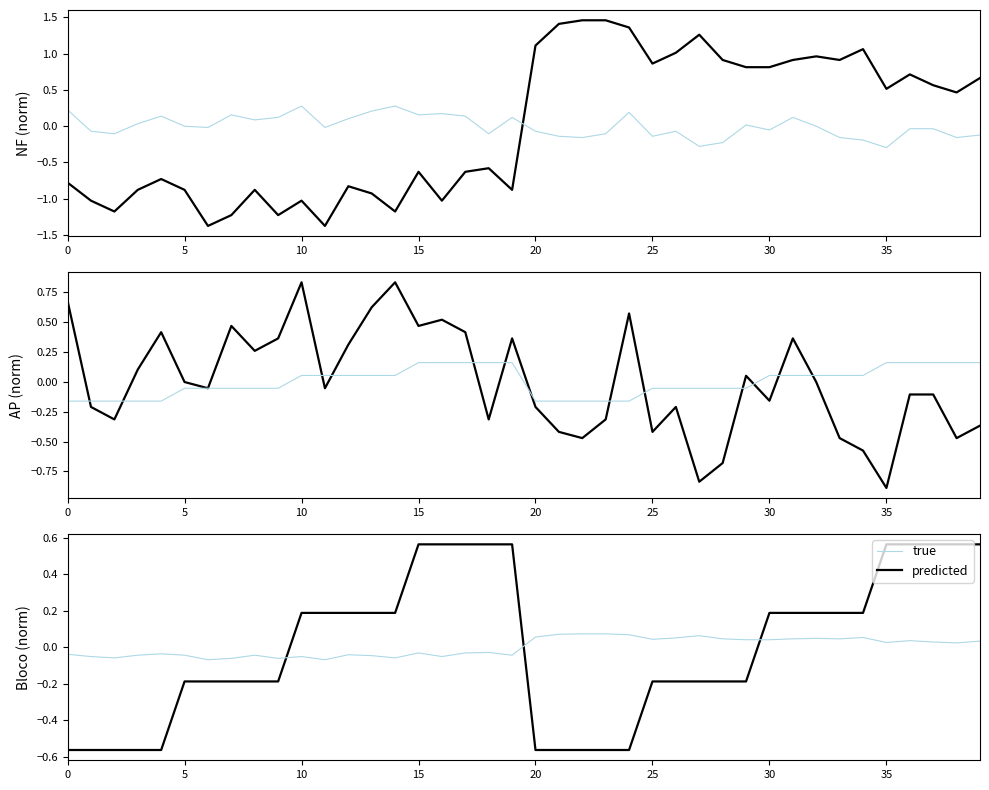

List the series in order of their peak value, lowest first.

true, predicted